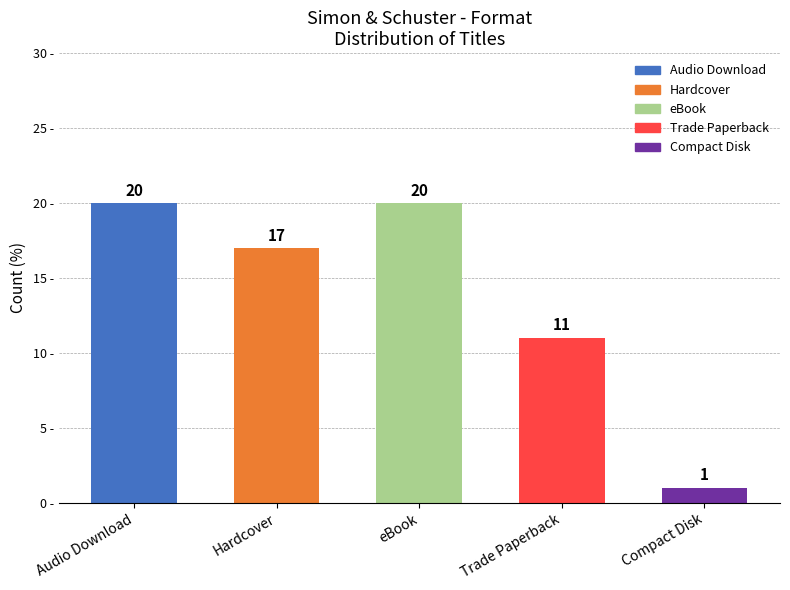

What is the difference between the values at Trade Paperback and eBook?

9